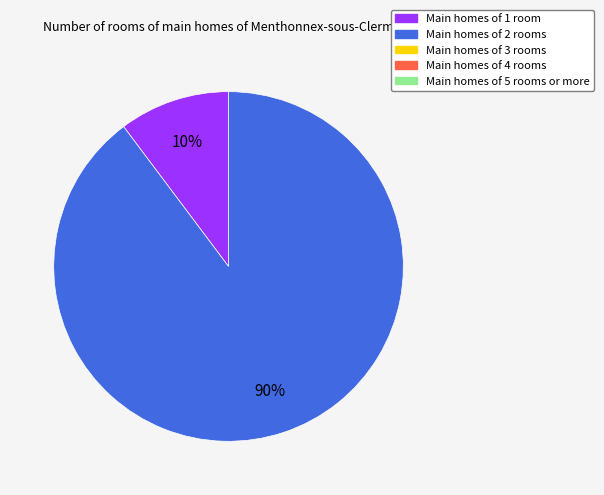

Is there any slice that represents more than half of the pie?

Yes